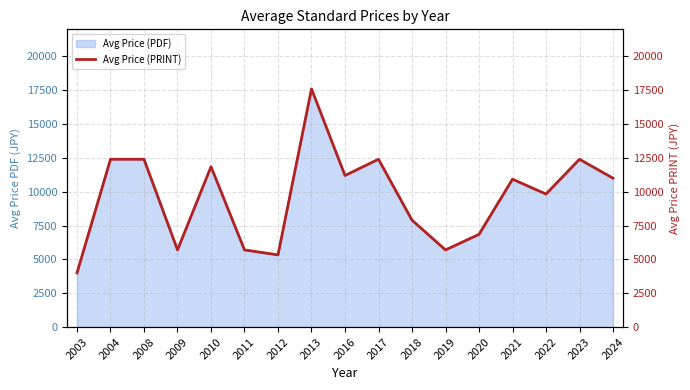

The value of Avg Price (PDF) at 2022 is 9828.6. True or false?

True